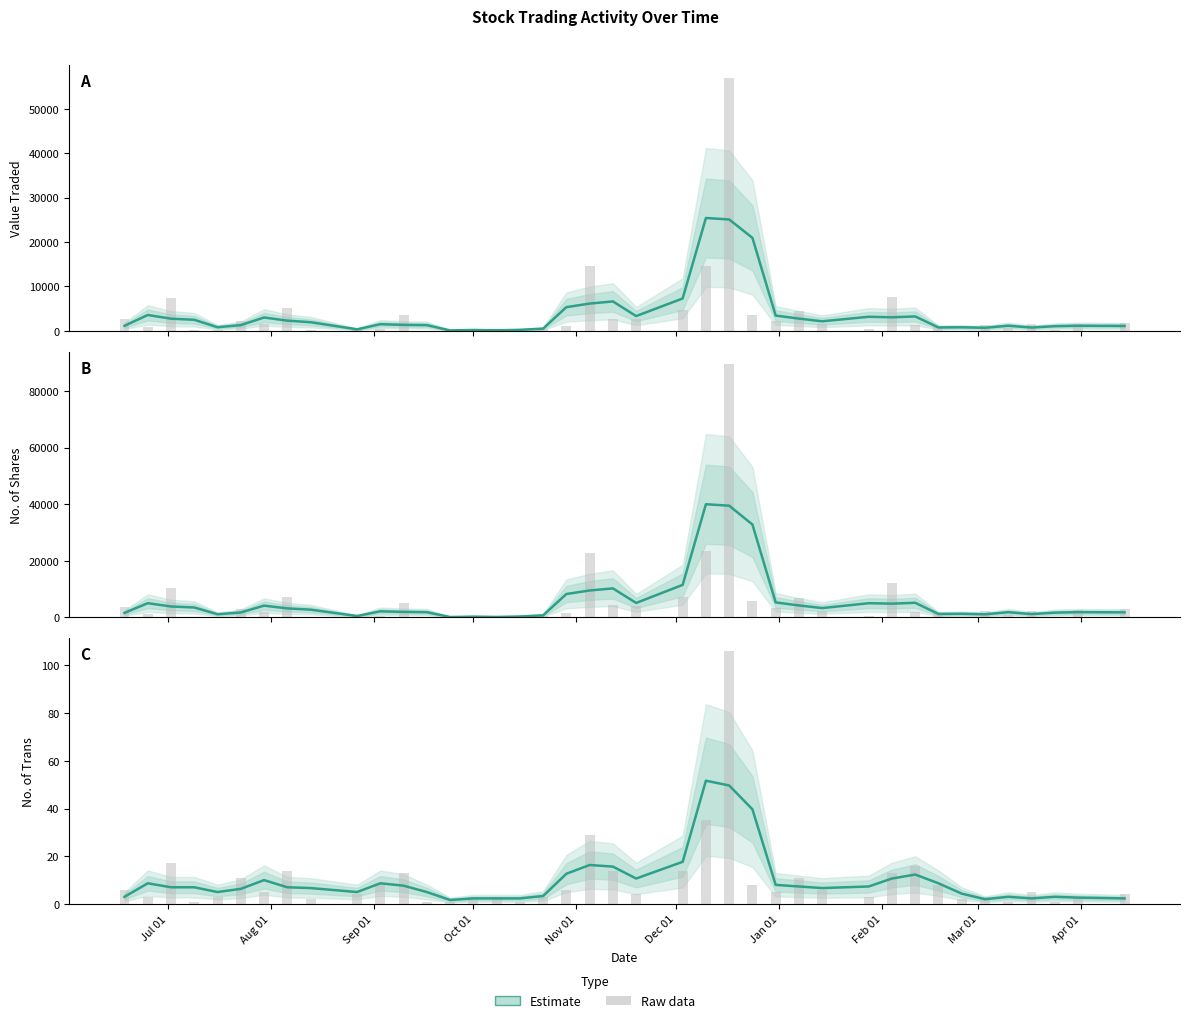

What is the value of the No. of Shares (smoothed) bar at the 1st from the left?

1591.7